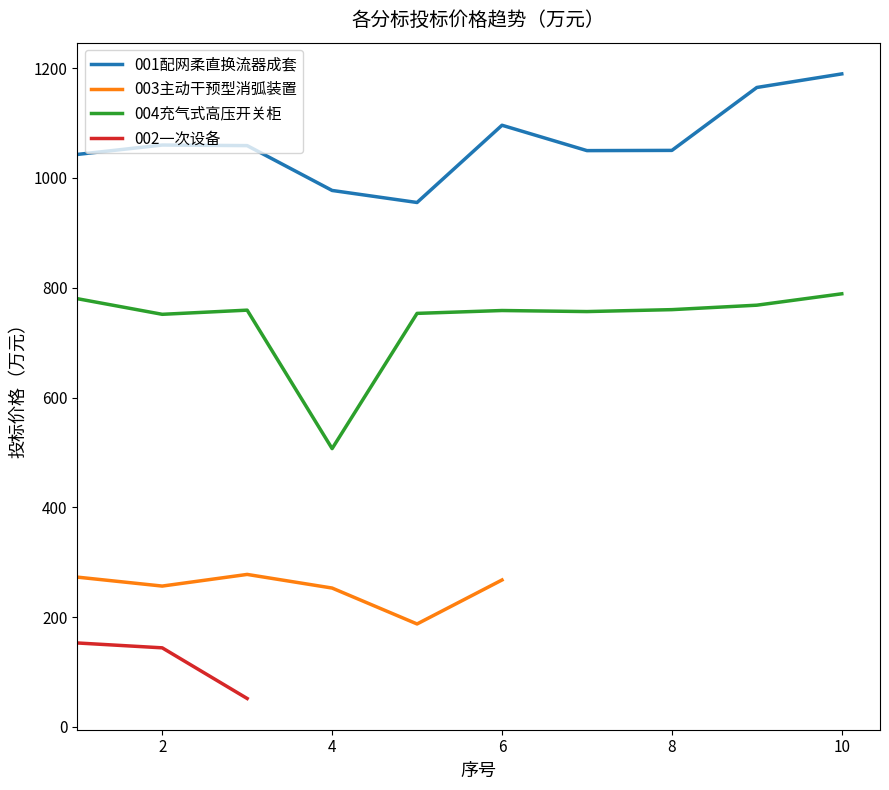

What is the highest value of the 004充气式高压开关柜 series?

788.9